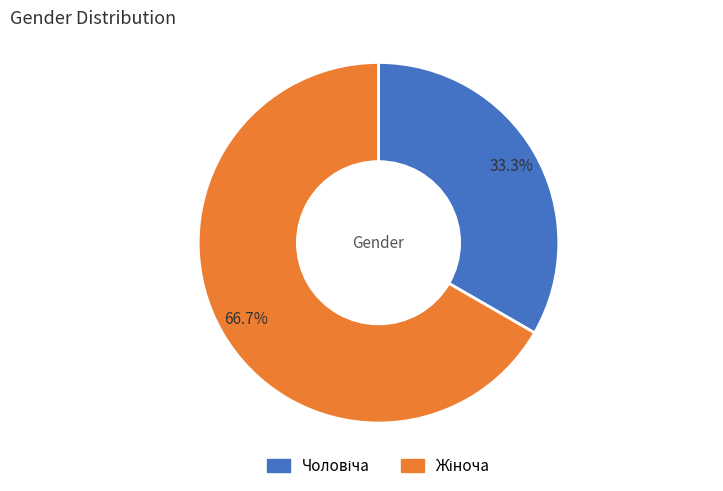

Is there any slice that represents more than half of the pie?

Yes